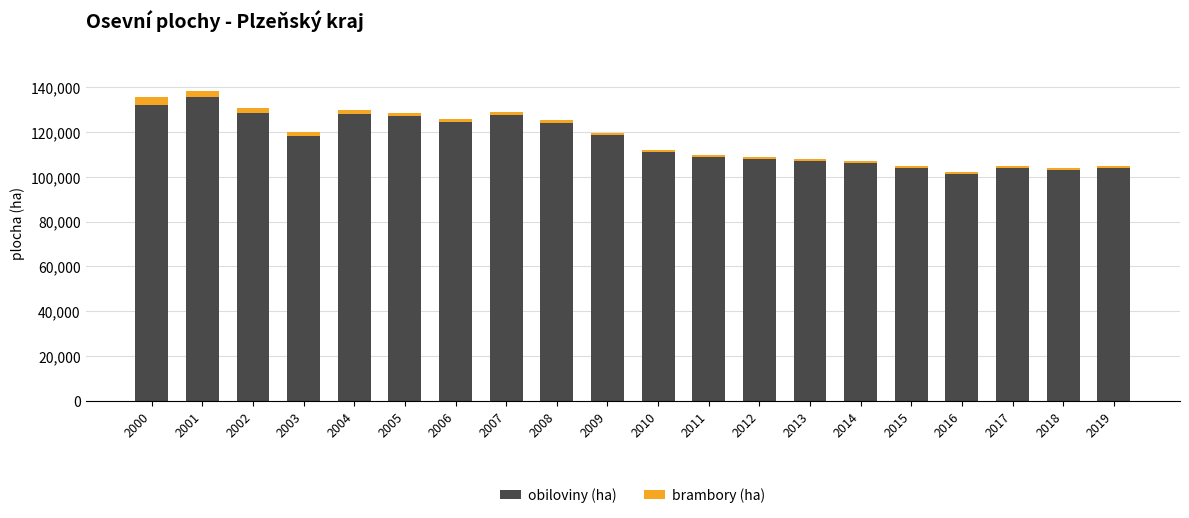

What is the minimum value for obiloviny (ha)?

101366